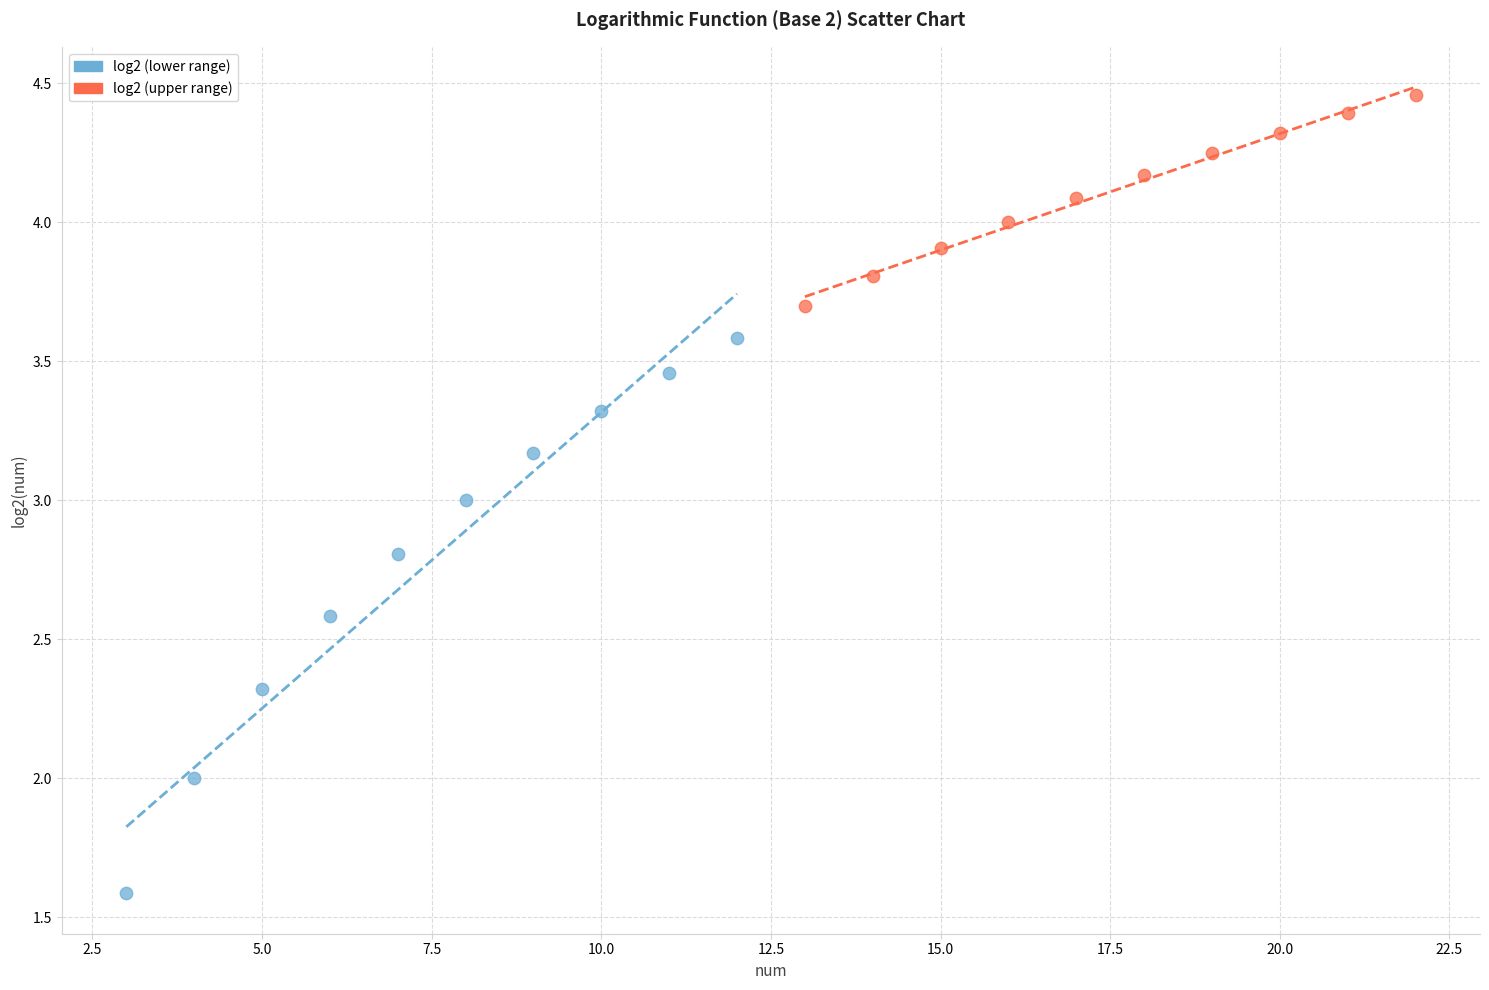

Which series reaches the maximum Y coordinate?

log2 (upper range)